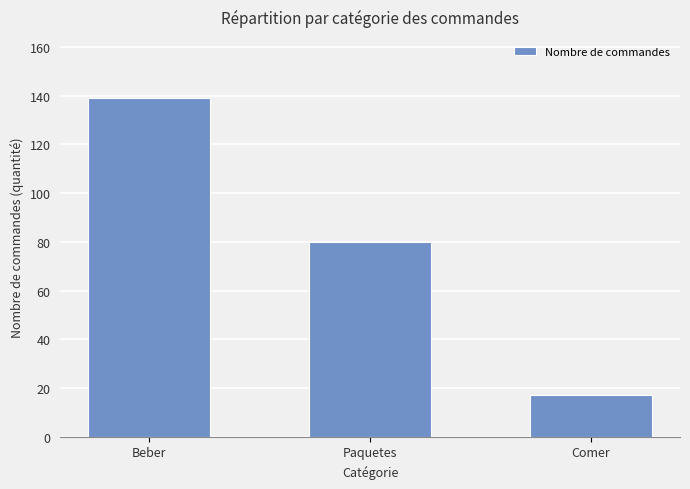

Reading right to left, what are all the values shown in this chart?

Comer=17	Paquetes=80	Beber=139